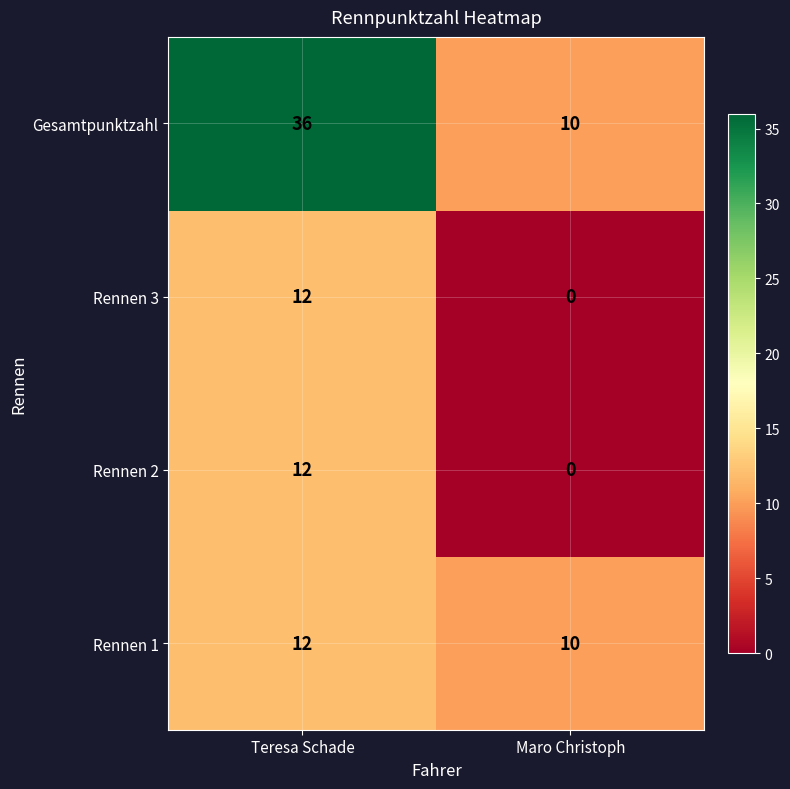

At which category does the chart reach its peak across all series?

Teresa Schade